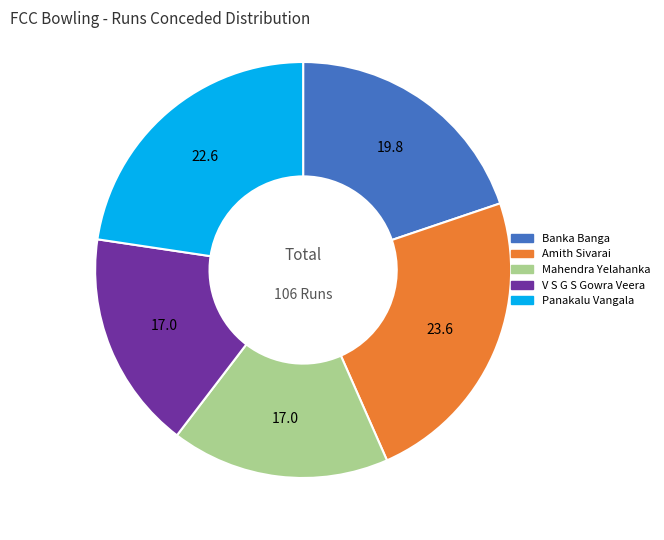

How many segments does this pie chart have?

5